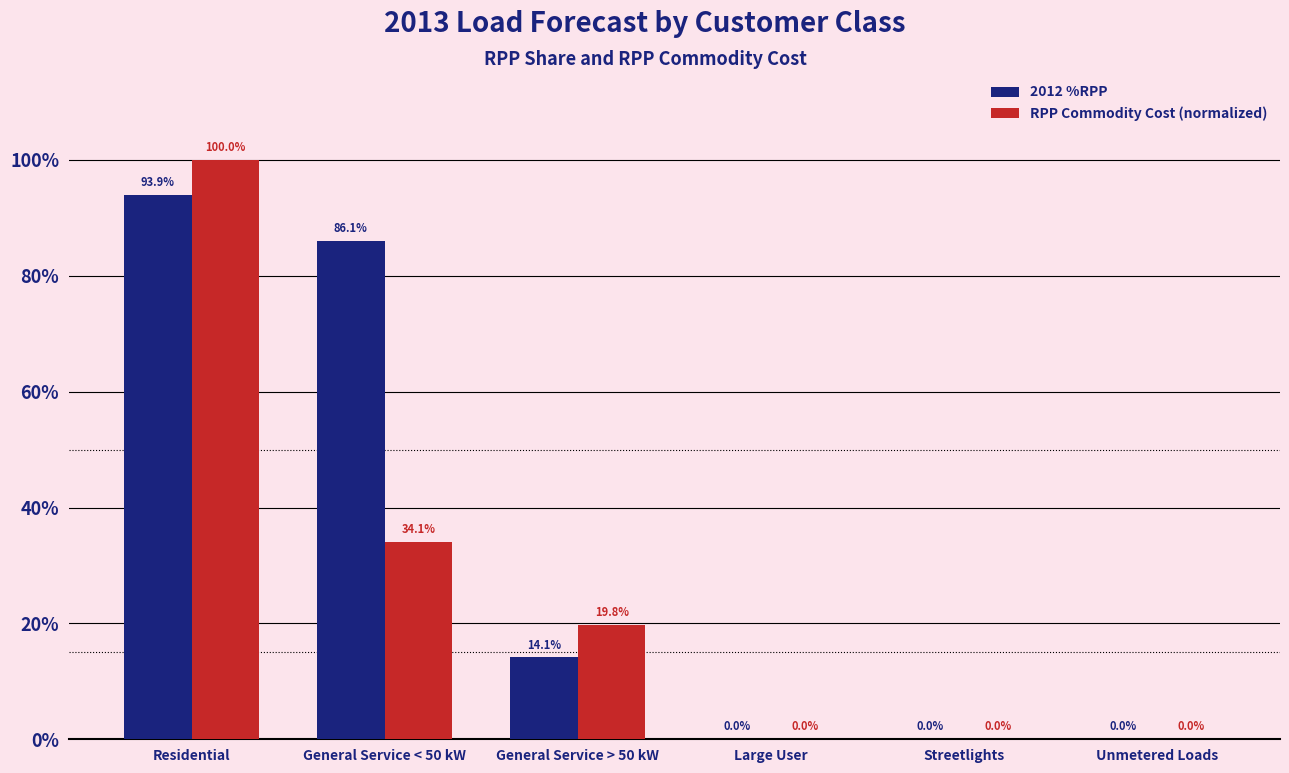

Are the bars horizontal?

No